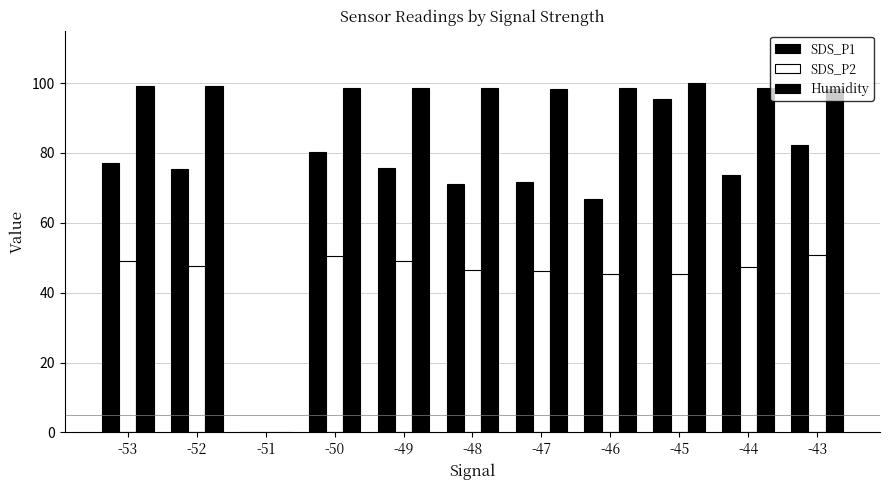

Reading left to right, list all the values displayed in this chart.

SDS_P1: -53=77.0	-52=75.4	-51=0.0	-50=80.3	-49=75.6	-48=71.2	-47=71.7	-46=66.8	-45=95.4	-44=73.7	-43=82.4
SDS_P2: -53=49.1	-52=47.8	-51=0.0	-50=50.4	-49=49.1	-48=46.5	-47=46.4	-46=45.3	-45=45.2	-44=47.4	-43=50.8
Humidity: -53=99.2	-52=99.3	-51=0.0	-50=98.6	-49=98.7	-48=98.5	-47=98.4	-46=98.5	-45=99.9	-44=98.5	-43=98.4